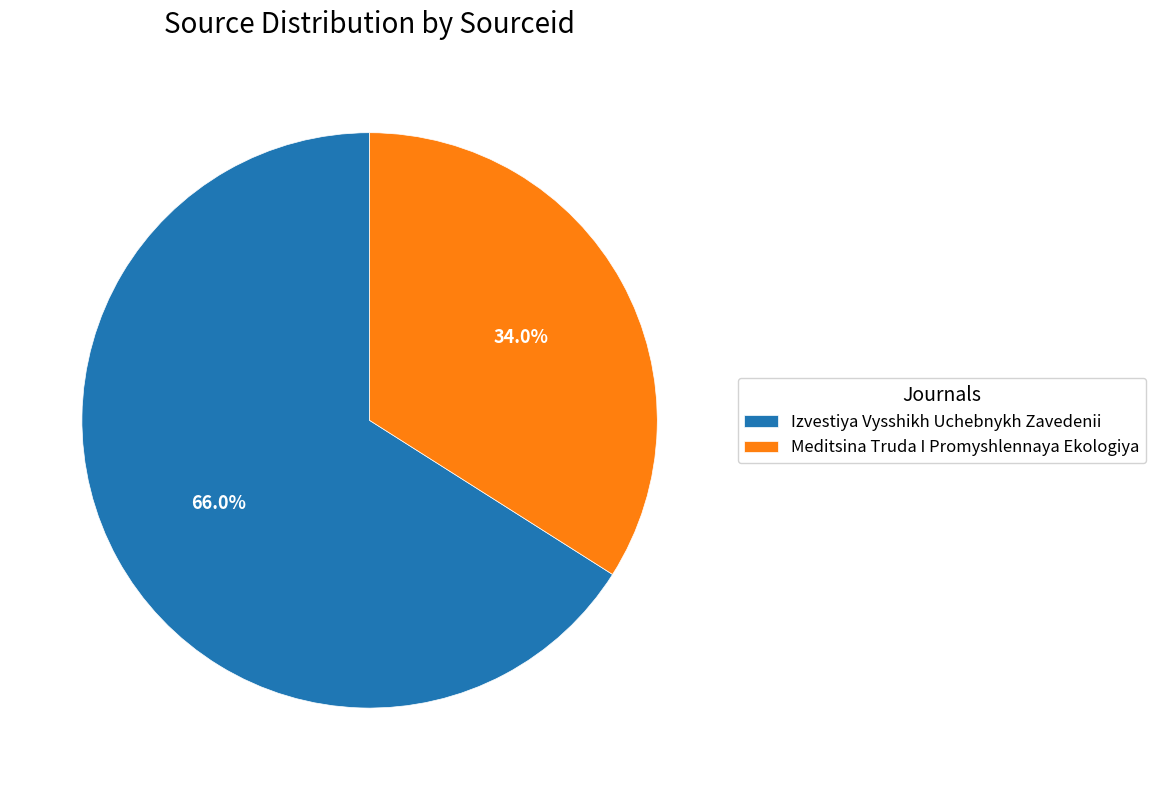

Count the number of slices in the pie.

2